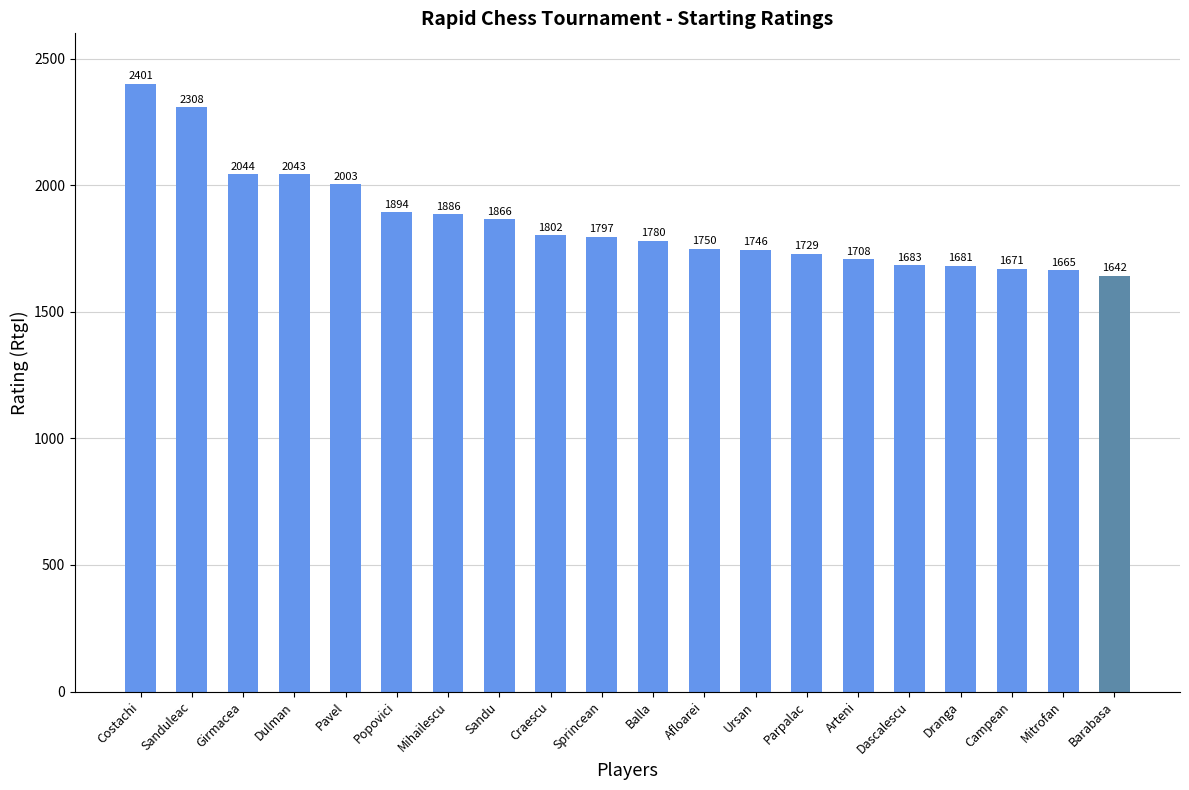

What is the label of the 14th bar from the left?

Parpalac